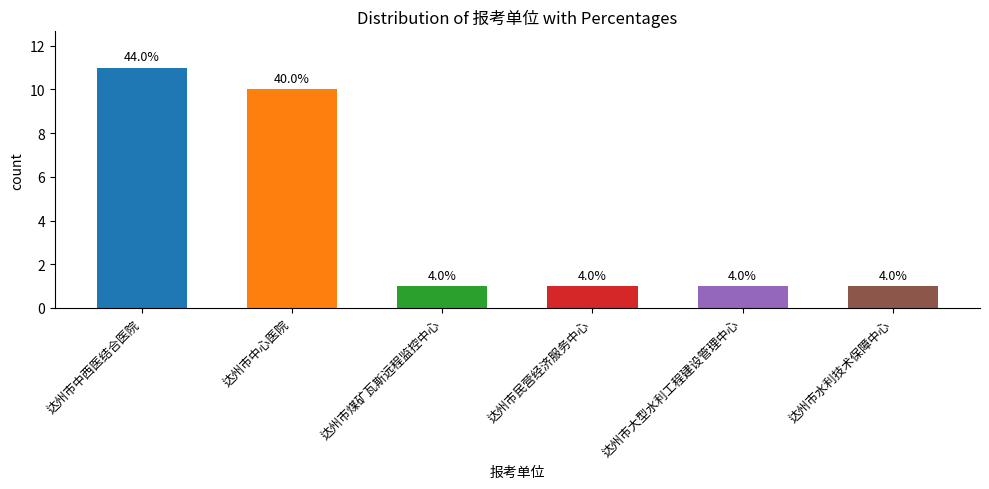

Rank the categories by value from highest to lowest.

达州市中西医结合医院, 达州市中心医院, 达州市煤矿瓦斯远程监控中心, 达州市民营经济服务中心, 达州市大型水利工程建设管理中心, 达州市水利技术保障中心